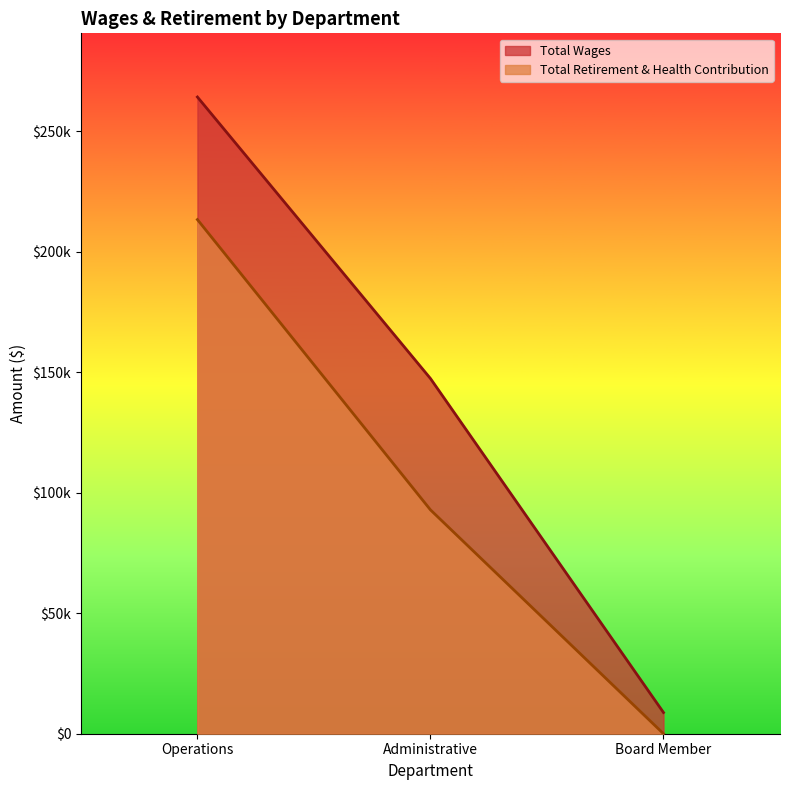

Which series has the largest total across all categories?

Total Wages